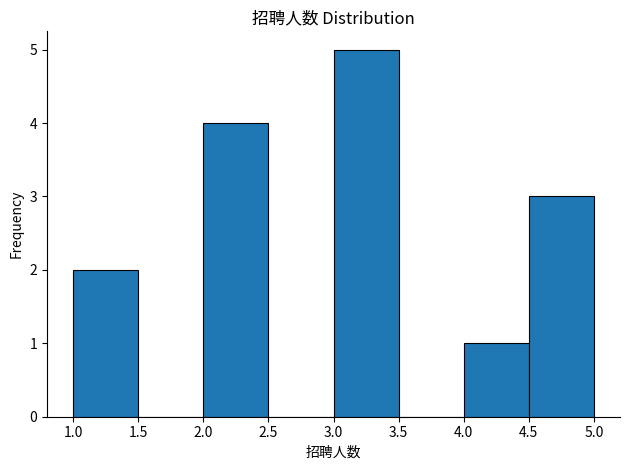

Reading left to right, transcribe this chart: for each bar, give the range it covers on the x-axis and its height. The values are not printed on the chart, so give them approximately, as read against the axis.

1.0 to 1.5: 2
1.5 to 2.0: 0
2.0 to 2.5: 4
2.5 to 3.0: 0
3.0 to 3.5: 5
3.5 to 4.0: 0
4.0 to 4.5: 1
4.5 to 5.0: 3